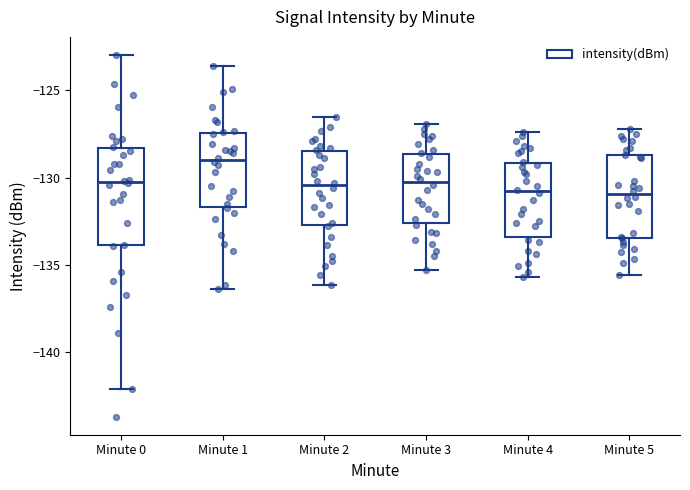

Reading left to right, transcribe this box plot: for each box, give where its median line is, the range the box spans, and where its two whiskers end, as read against the y-axis. The values are not printed on the chart, so give them approximately, as read against the axis.

Minute 0: median -130.5, box -134.0 to -128.5, whiskers -142.0 to -123.0
Minute 1: median -129.0, box -131.5 to -127.5, whiskers -136.5 to -123.5
Minute 2: median -130.5, box -132.5 to -128.5, whiskers -136.0 to -126.5
Minute 3: median -130.0, box -132.5 to -128.5, whiskers -135.5 to -127.0
Minute 4: median -131.0, box -133.5 to -129.0, whiskers -135.5 to -127.5
Minute 5: median -131.0, box -133.5 to -128.5, whiskers -135.5 to -127.0